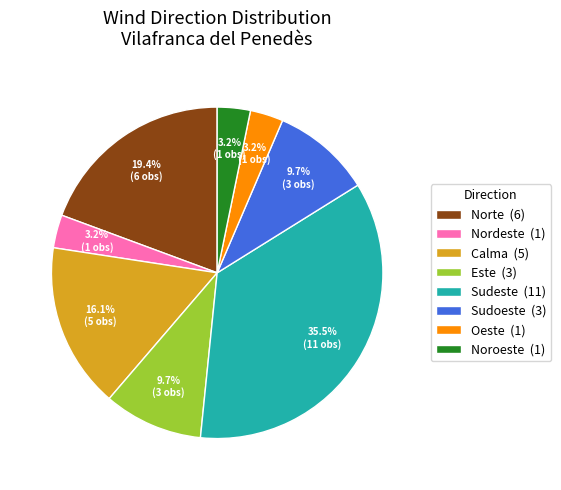

Does any single category account for the majority?

No